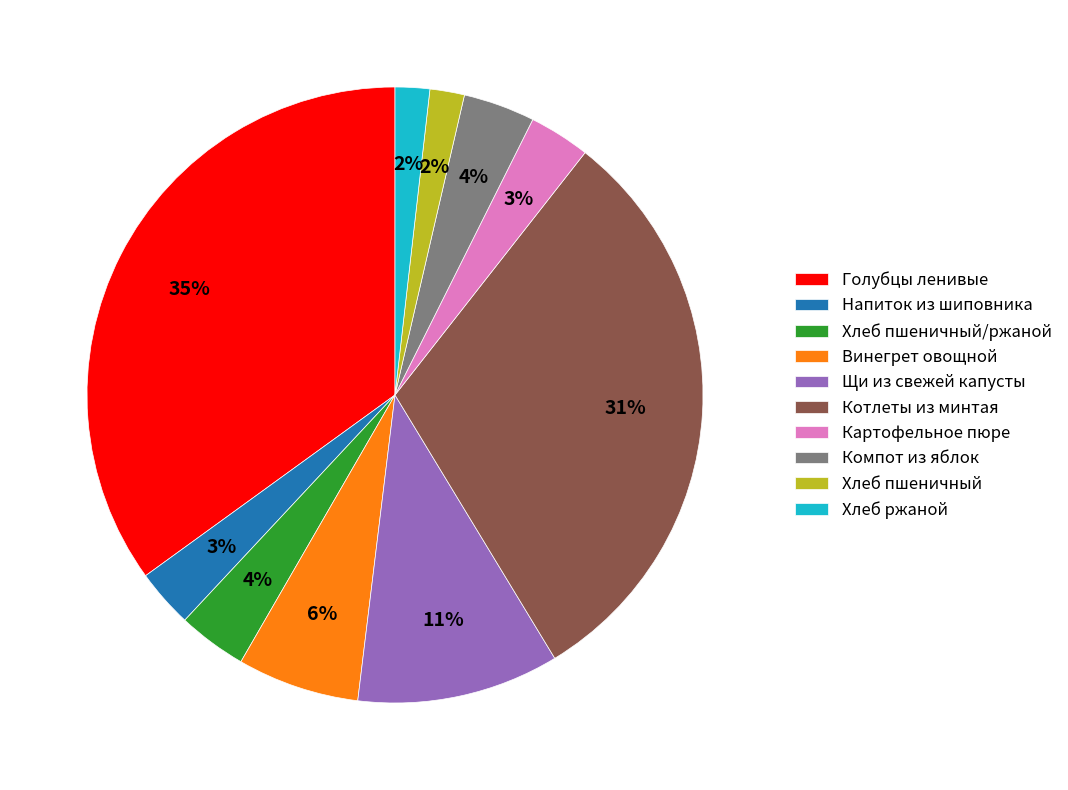

Do Картофельное пюре and Винегрет овощной together represent more than half of the pie?

No